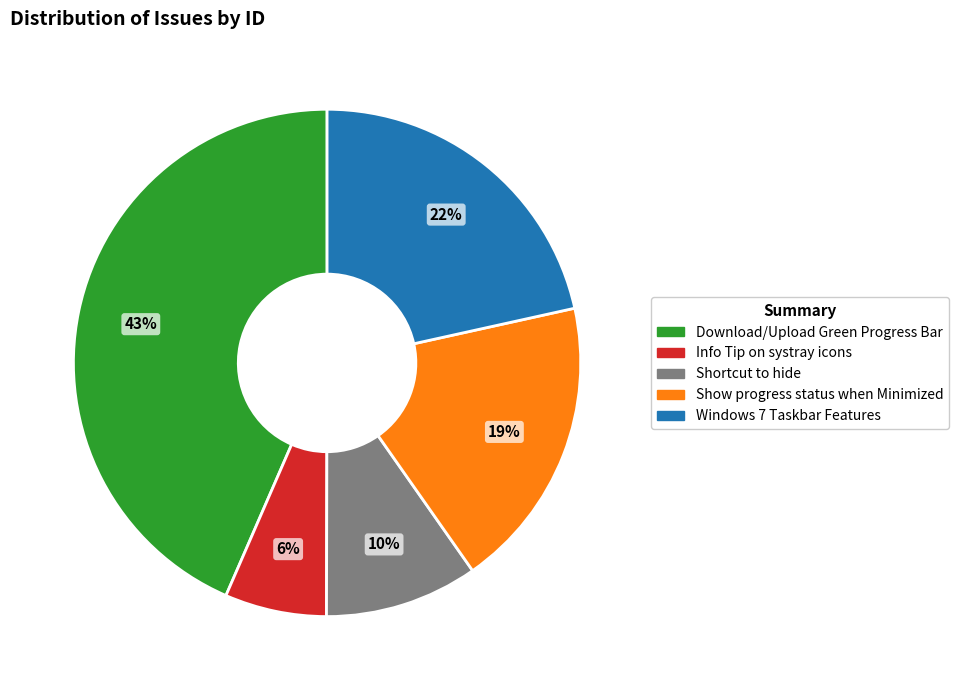

Which slice is the largest?

Download/Upload Green Progress Bar